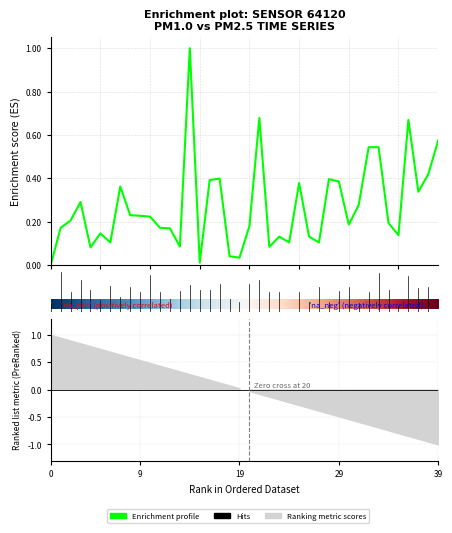

What is the difference between the second highest and minimum values?

0.7